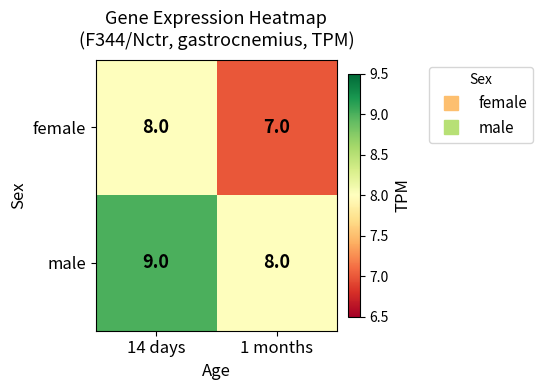

Count the number of categories in the chart.

2